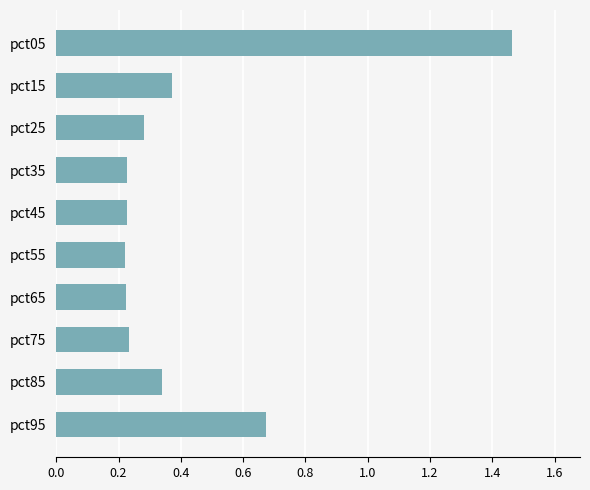

Count the number of categories in the chart.

10